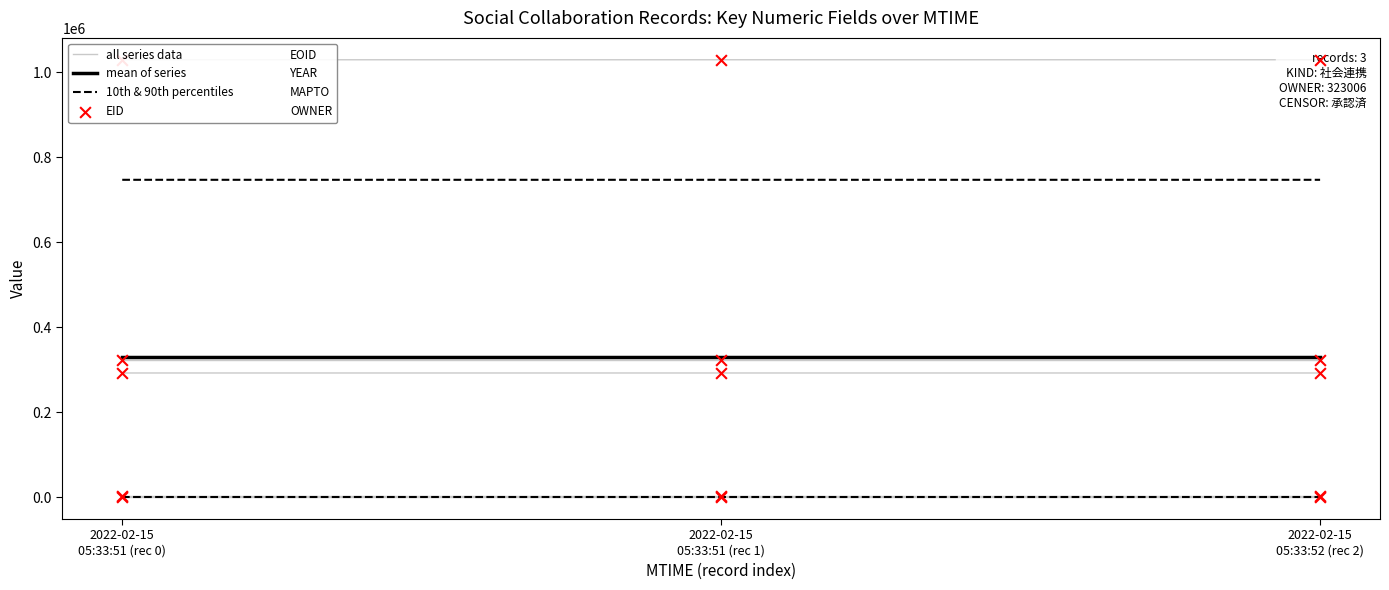

At which category is the sum across all series the highest?

2022-02-15T05:33:51